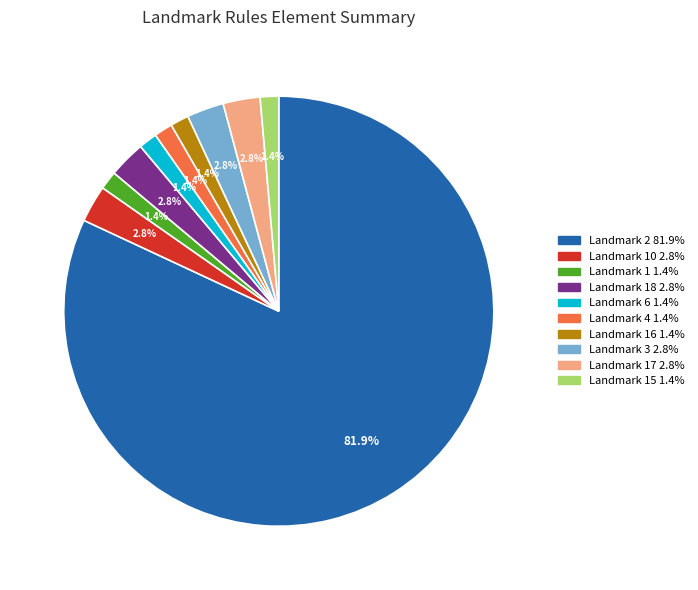

Is there any slice that represents more than half of the pie?

Yes